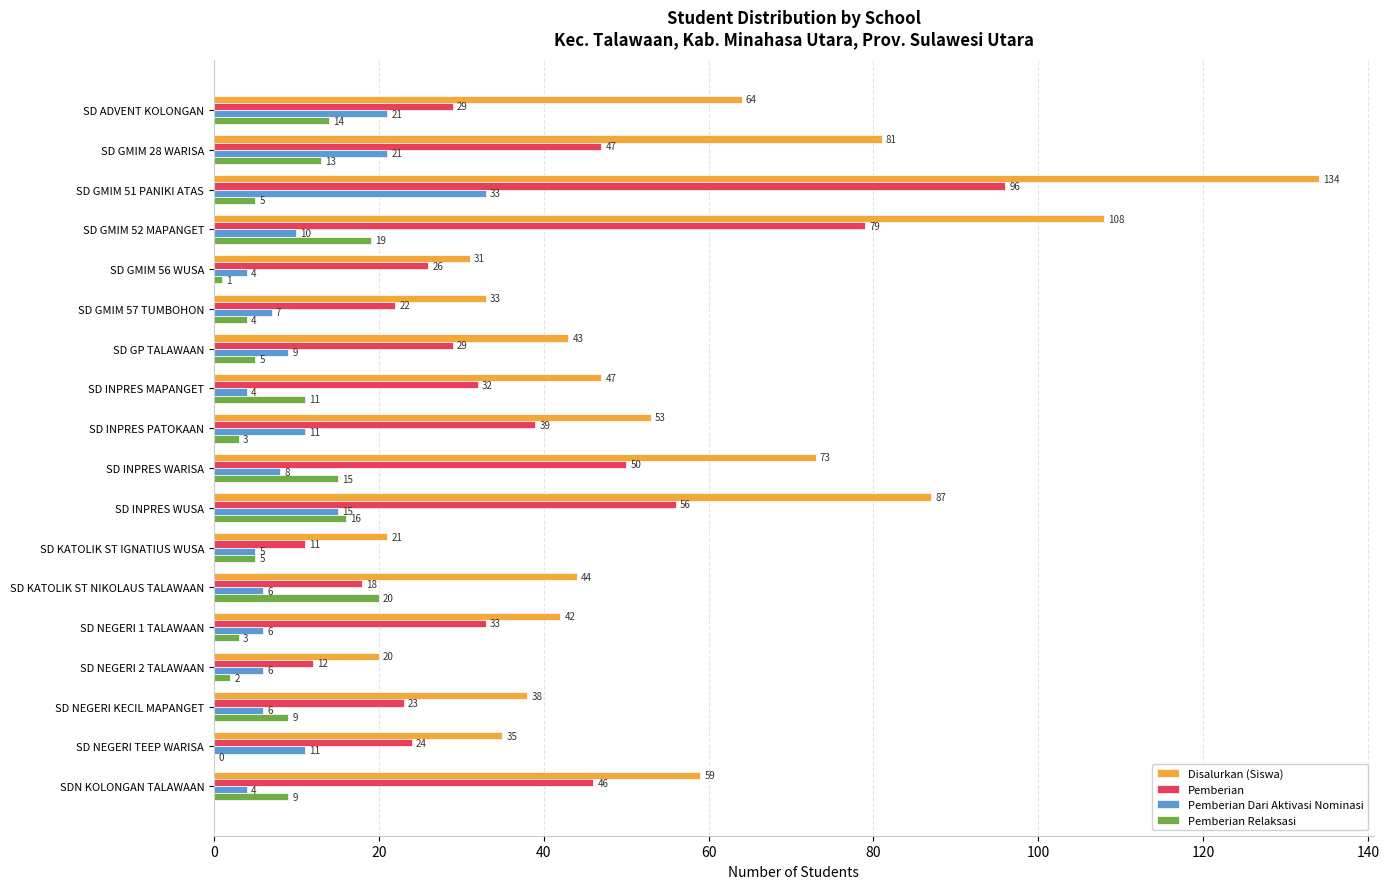

The Pemberian series shows 12 at SD NEGERI 2 TALAWAAN. True or false?

True